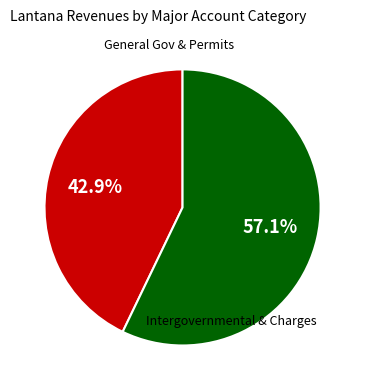

Is there any slice that represents more than half of the pie?

Yes